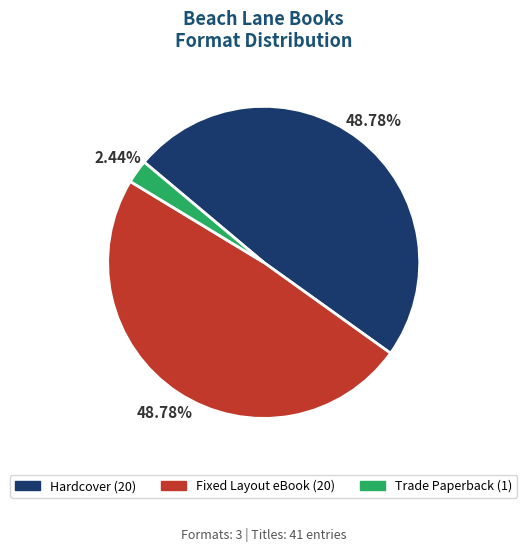

Which slice is the smallest?

Trade Paperback